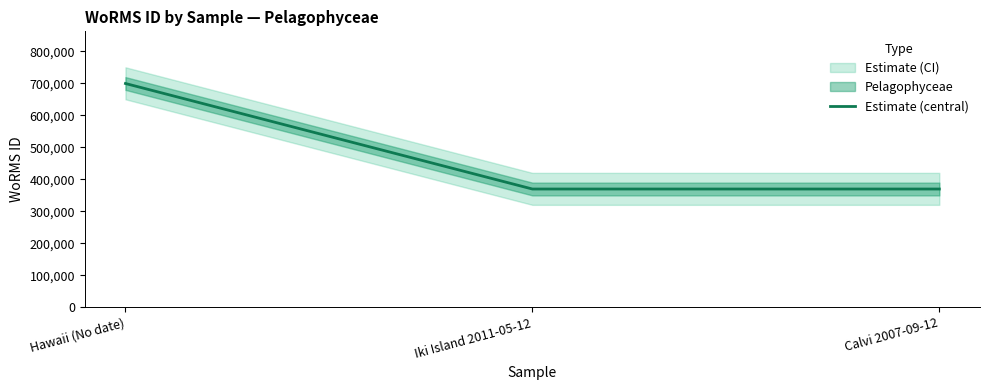

Which category has the lowest value across all series?

Iki Island 2011-05-12